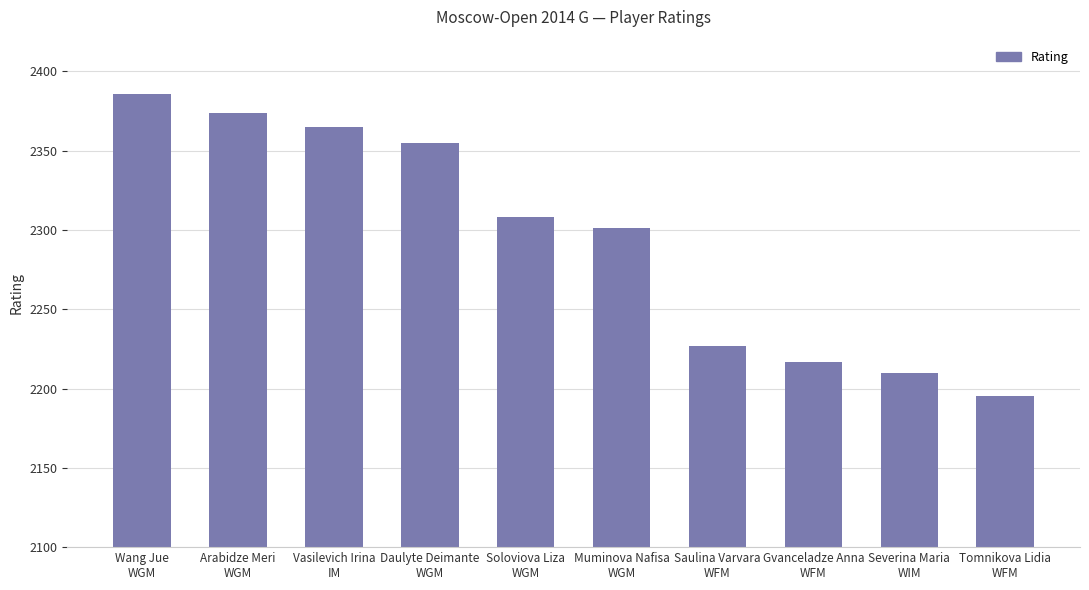

What is the minimum value shown in the chart?

2195